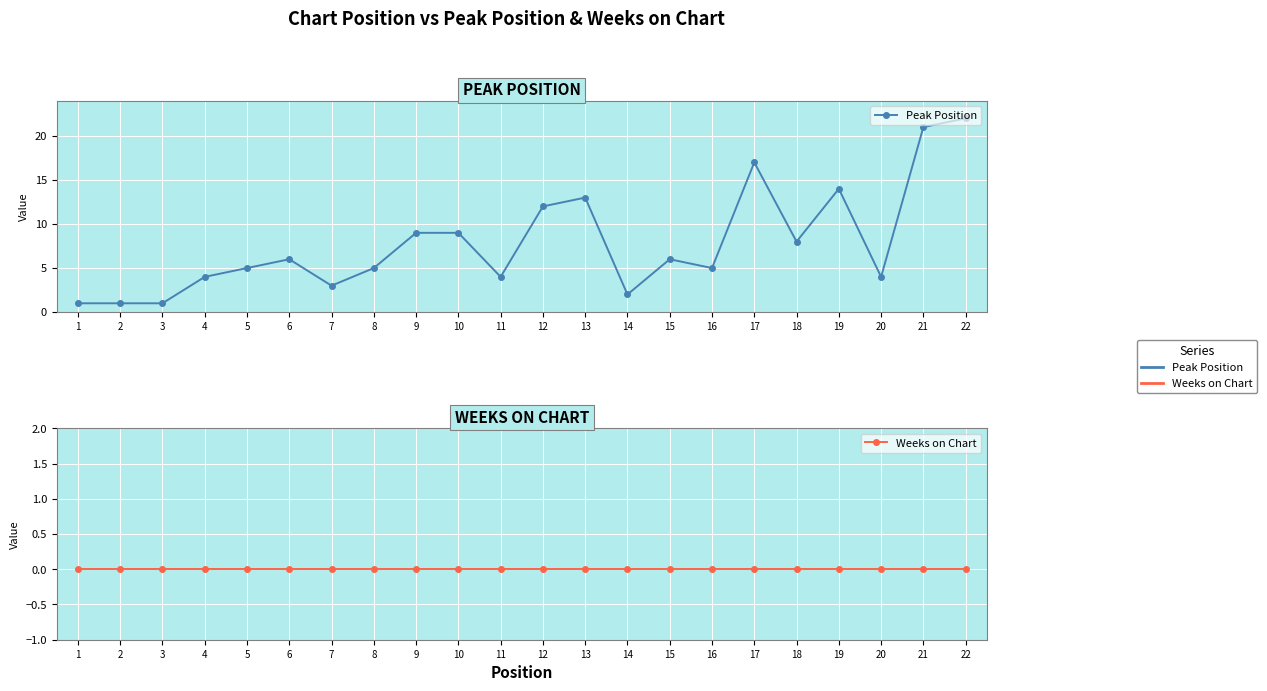

List the series in order of their peak value, highest first.

Peak Position, Weeks on Chart